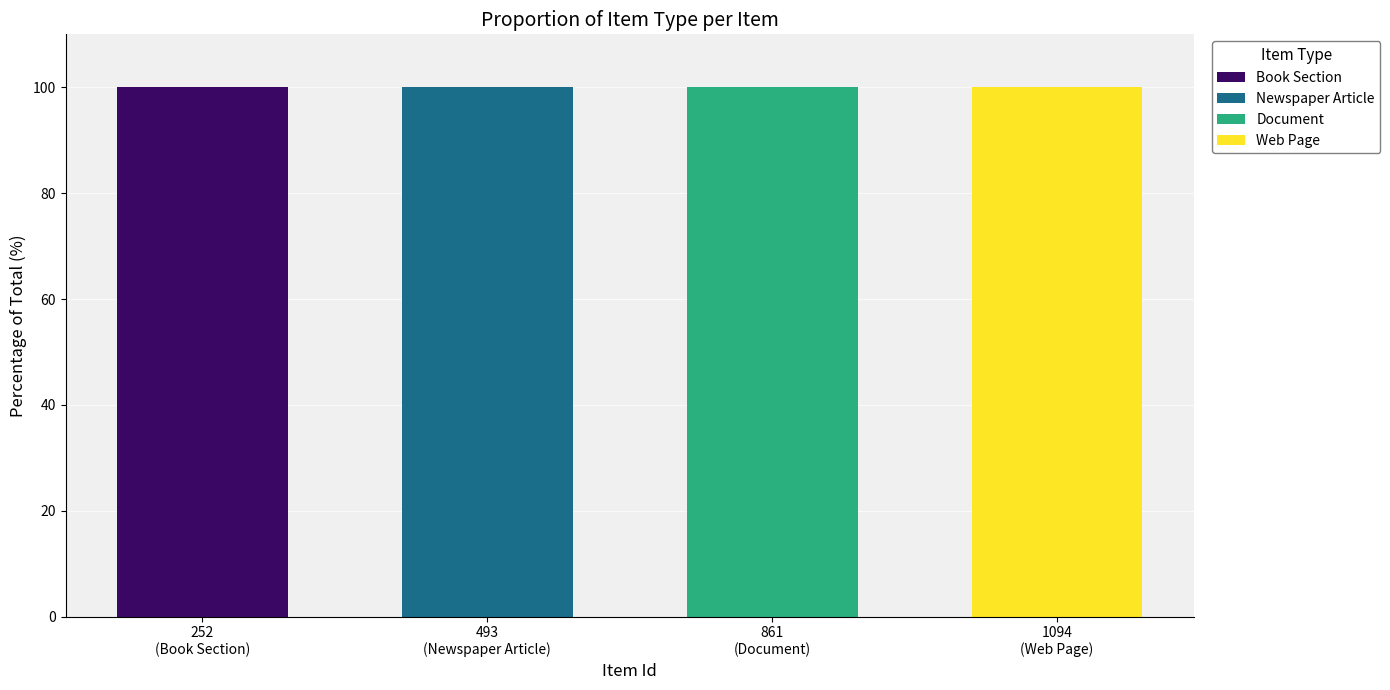

What are all the series names shown in the legend?

Book Section, Newspaper Article, Document, Web Page